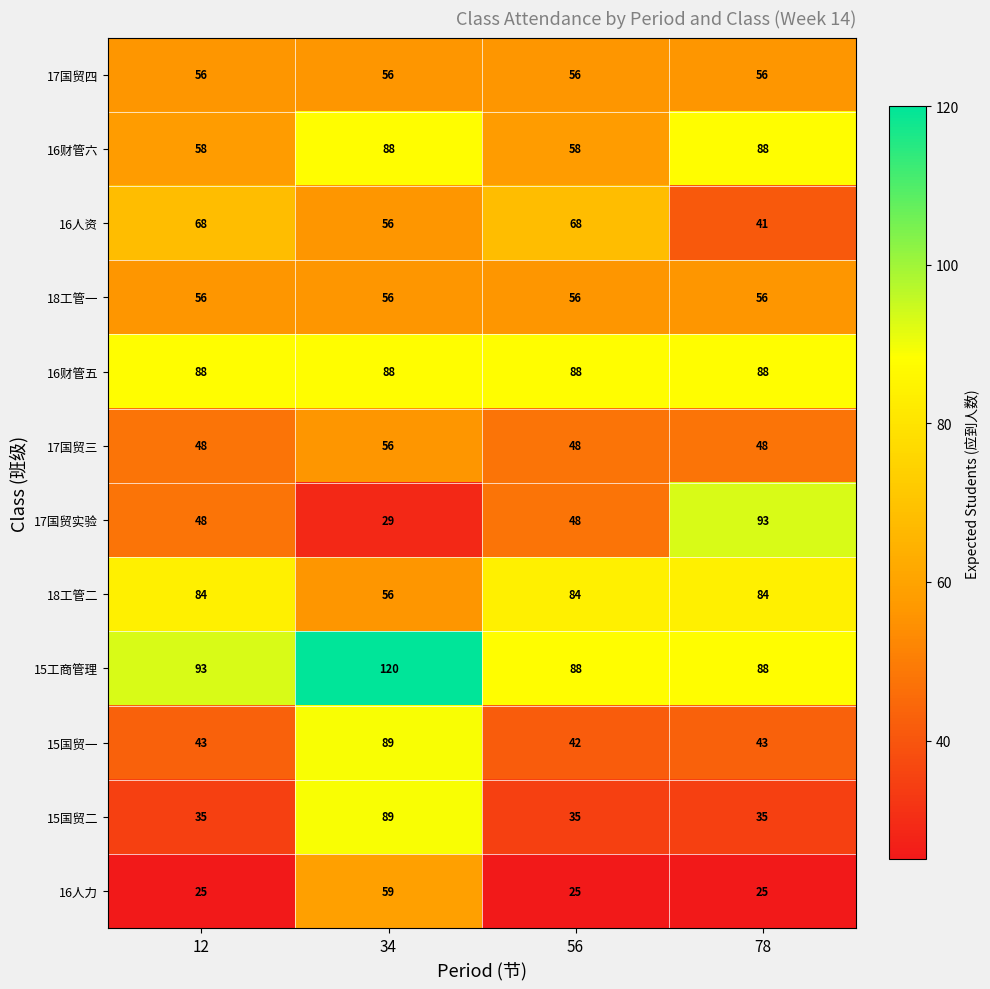

What is the difference between the second highest and minimum values in the 16财管六 series?

30